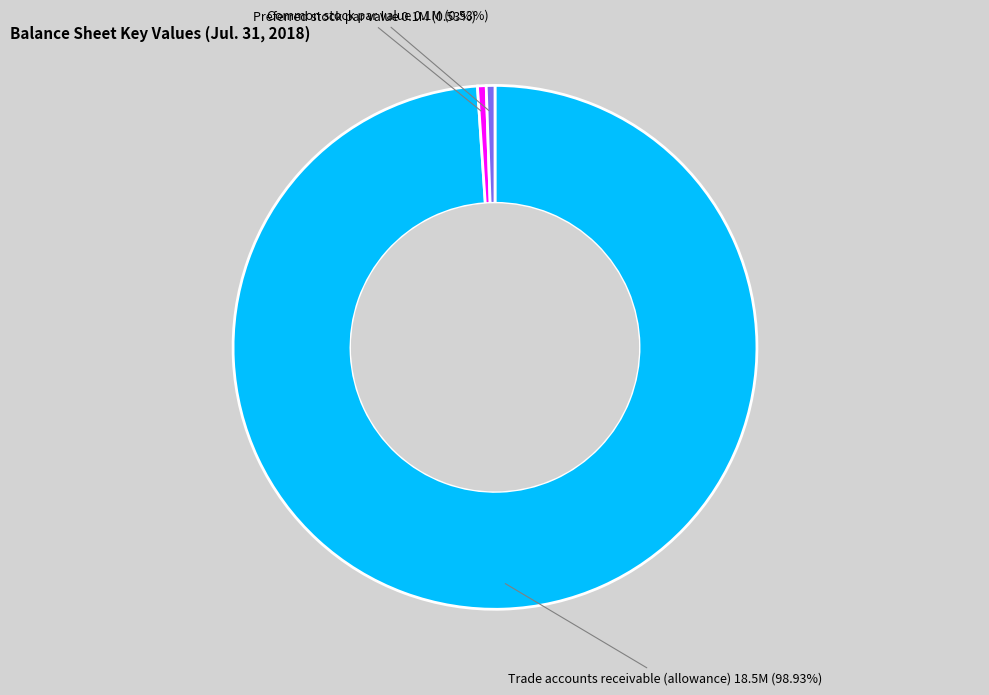

Is there any slice that represents more than half of the pie?

Yes